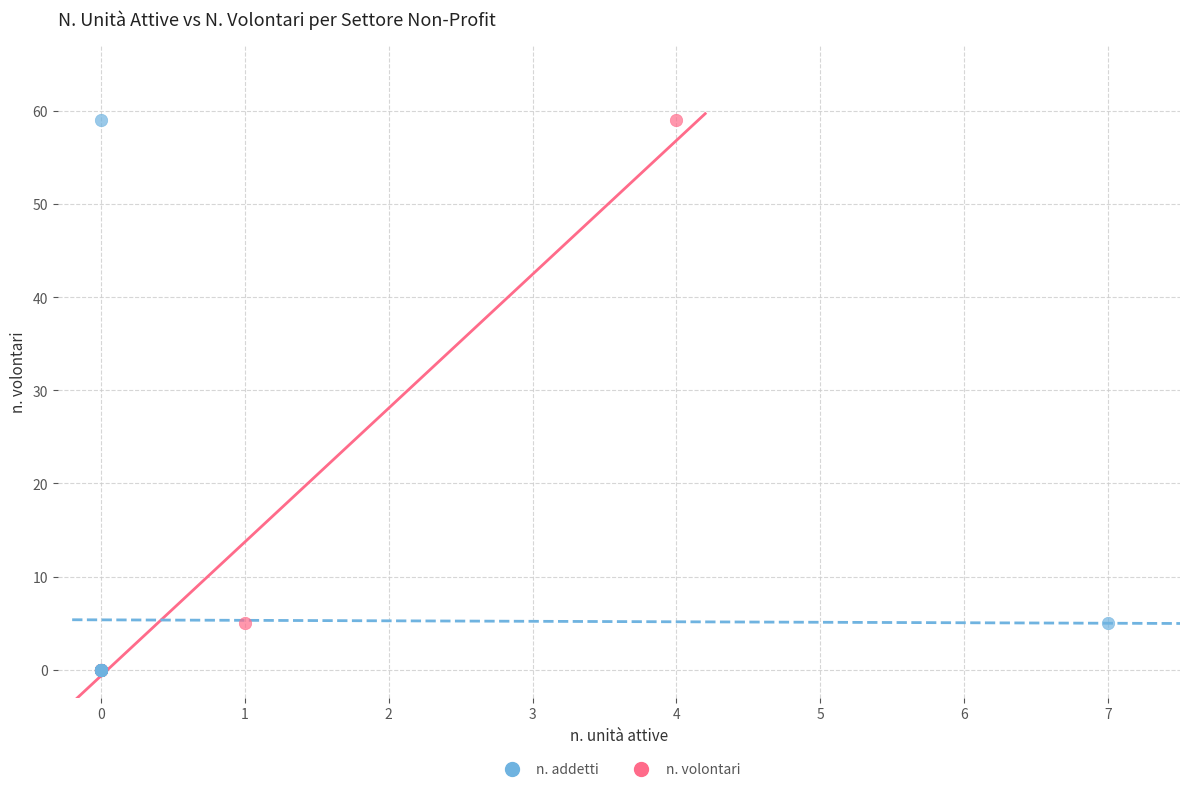

What are all the series names shown in the legend?

n. addetti, n. volontari